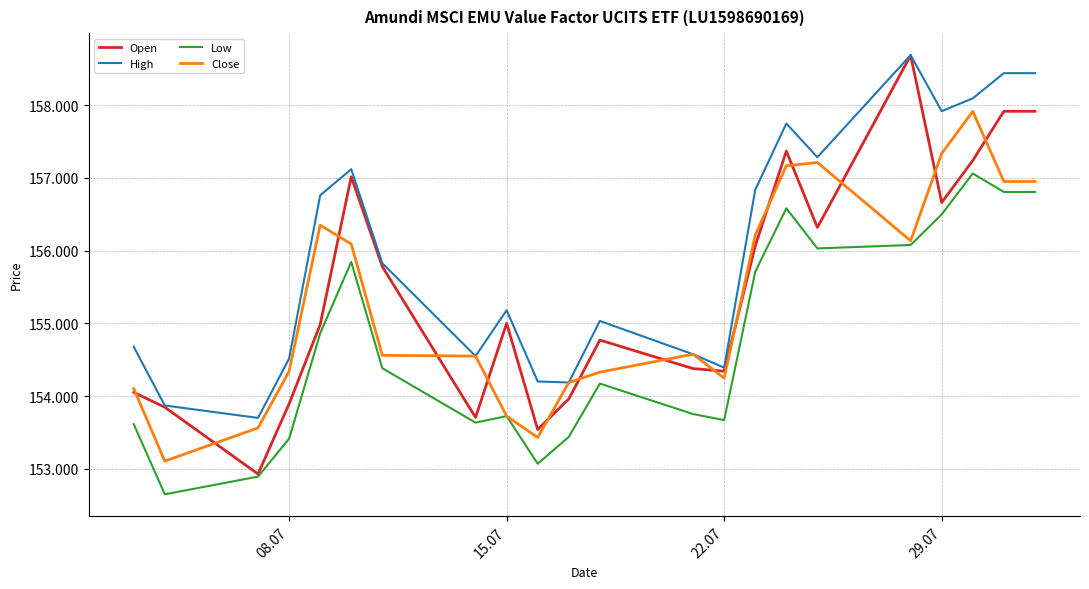

What are all the series names shown in the legend?

Open, High, Low, Close